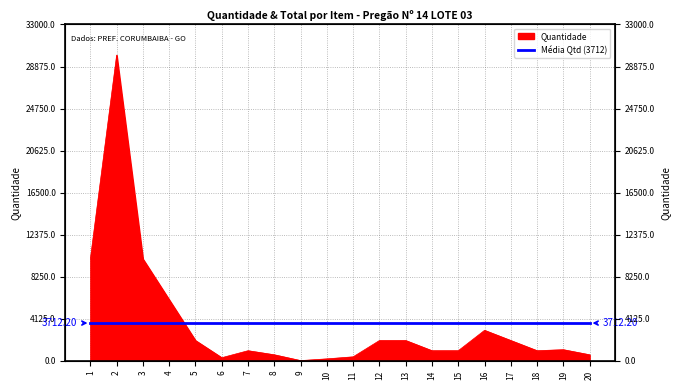

Where is the first local maximum?

2